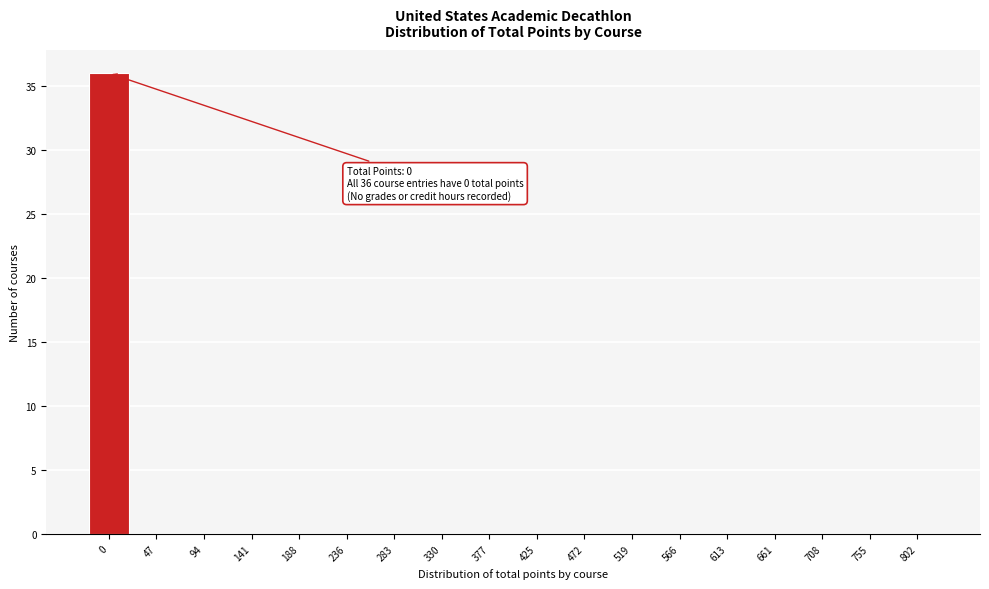

Reading right to left, list all the values displayed in this chart.

802=0	755=0	708=0	661=0	613=0	566=0	519=0	472=0	425=0	377=0	330=0	283=0	236=0	188=0	141=0	94=0	47=0	0=36